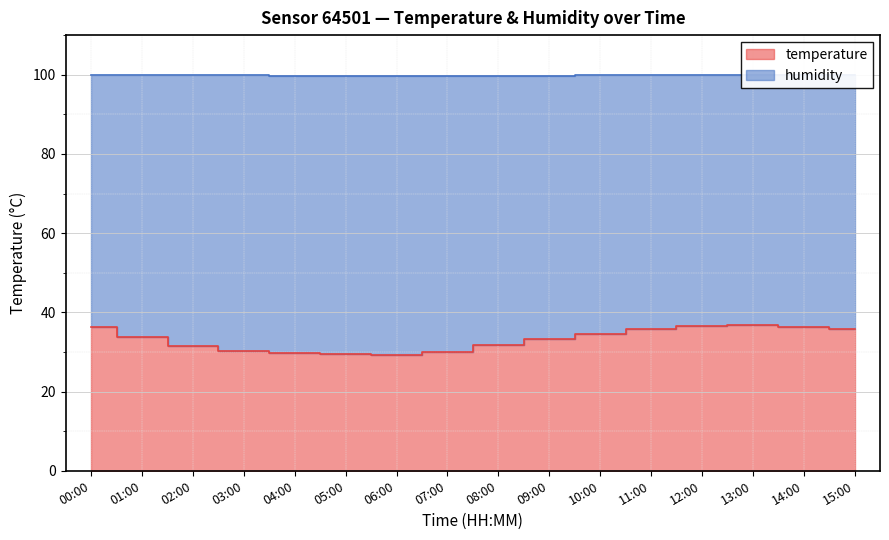

At which category is the sum across all series the highest?

13:00